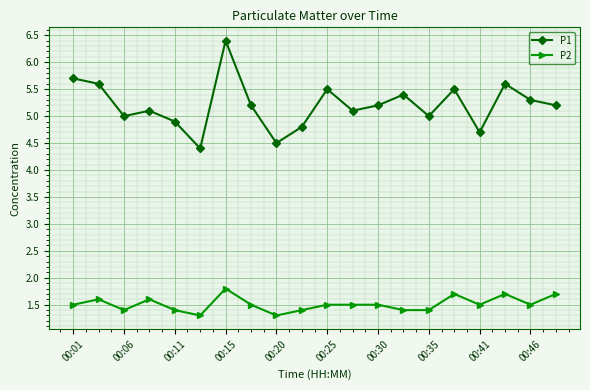

True or false: P1 and P2 intersect in this chart.

False